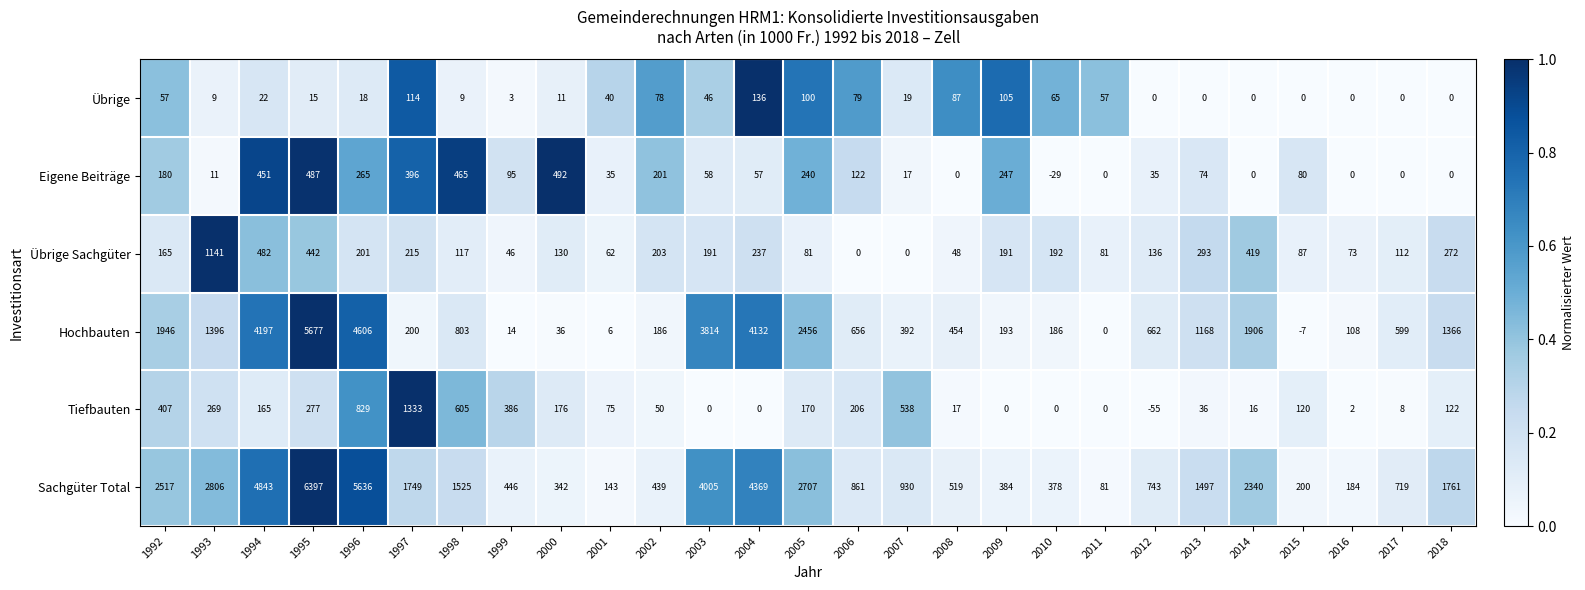

True or false: Eigene Beiträge has a value of 36 at 2004.

False